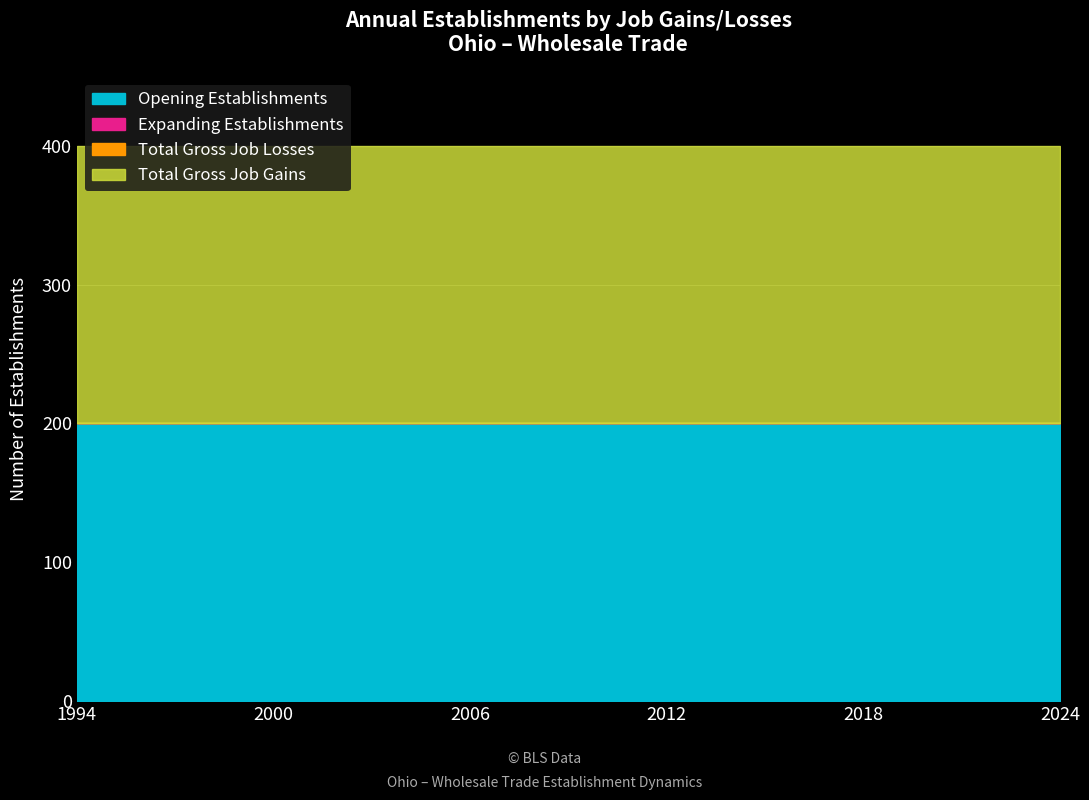

Which series has the widest spread of values?

Total Gross Job Gains